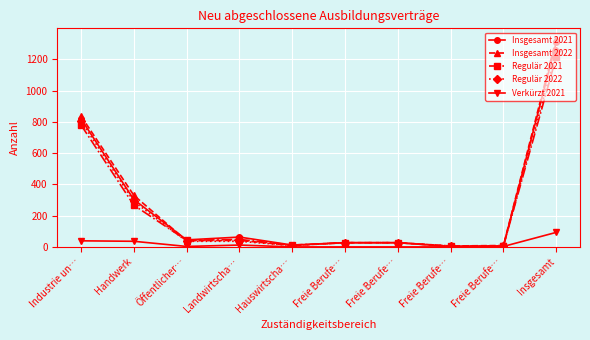

Rank the categories by Regulär 2022 value from highest to lowest.

Insgesamt, Industrie un…, Handwerk, Öffentlicher…, Landwirtscha…, Freie Berufe…, Freie Berufe…, Hauswirtscha…, Freie Berufe…, Freie Berufe…